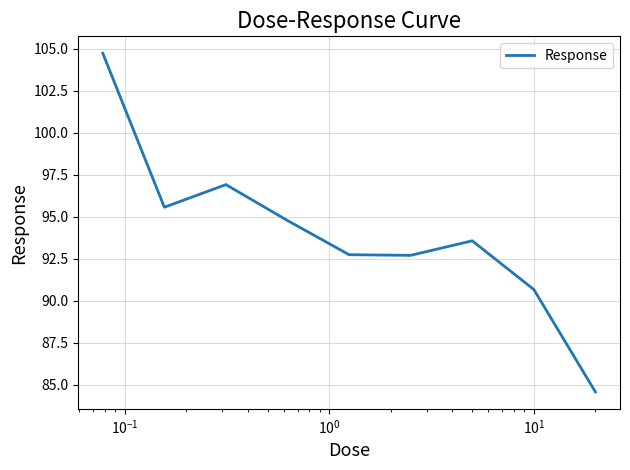

What is the difference between the maximum and minimum values?

20.2